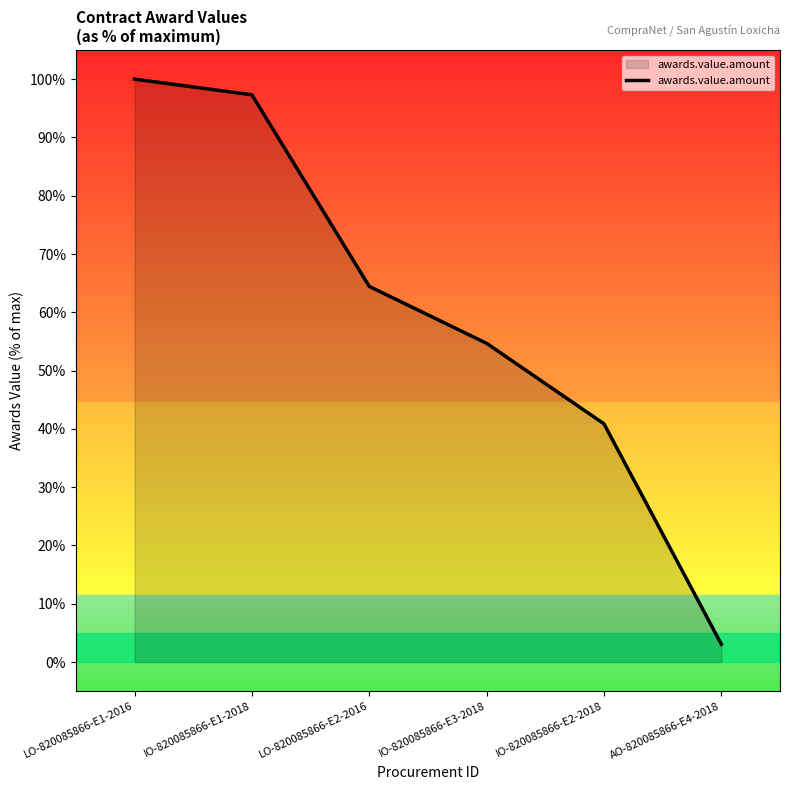

Count the number of data series in this chart.

1